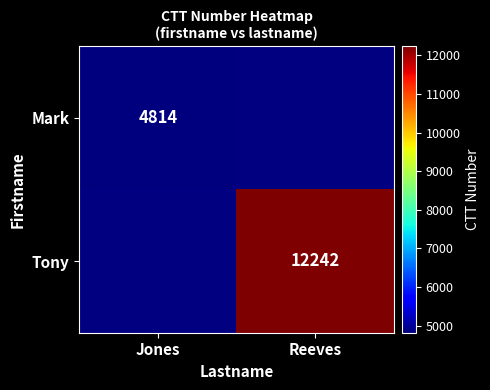

Is the value of Mark at Jones greater than the value of Tony at Reeves?

No